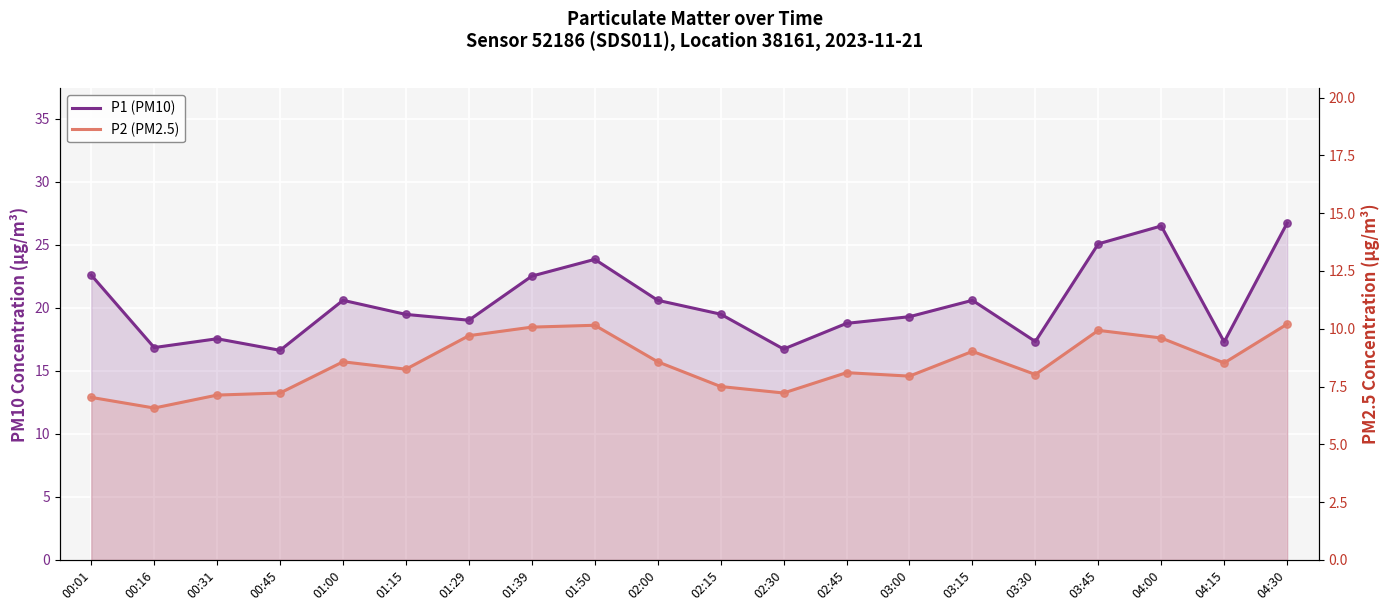

What is the total value across all series at 01:50?

34.0